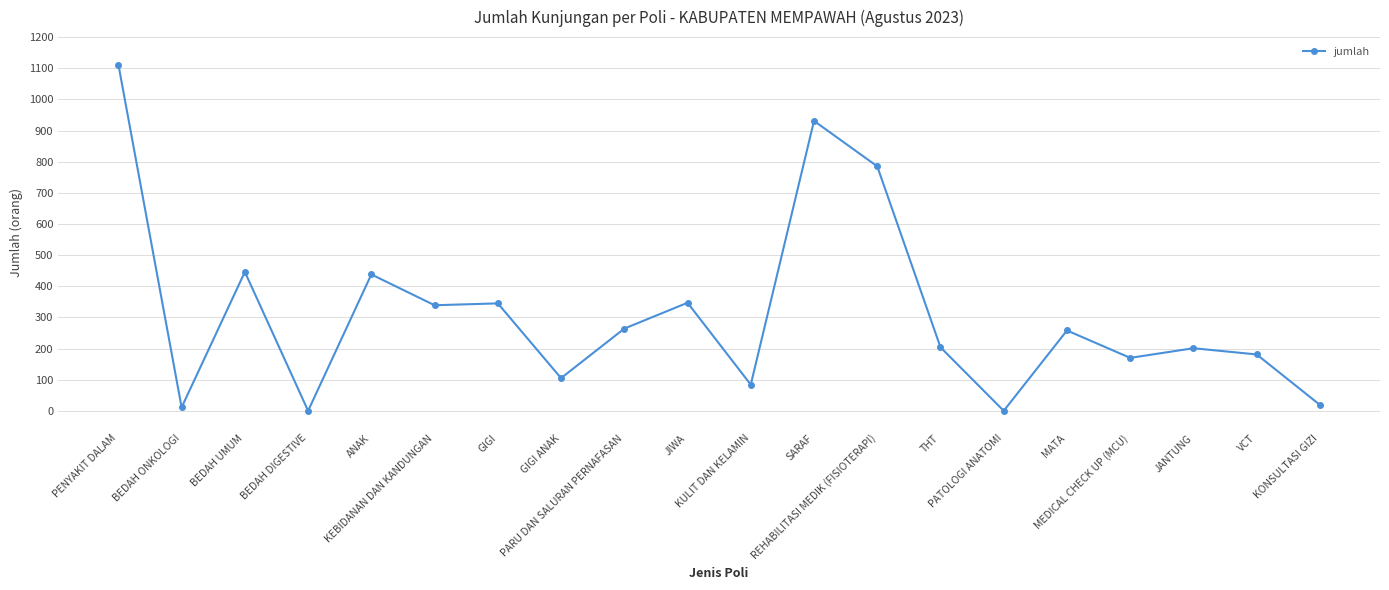

What is the average value?

312